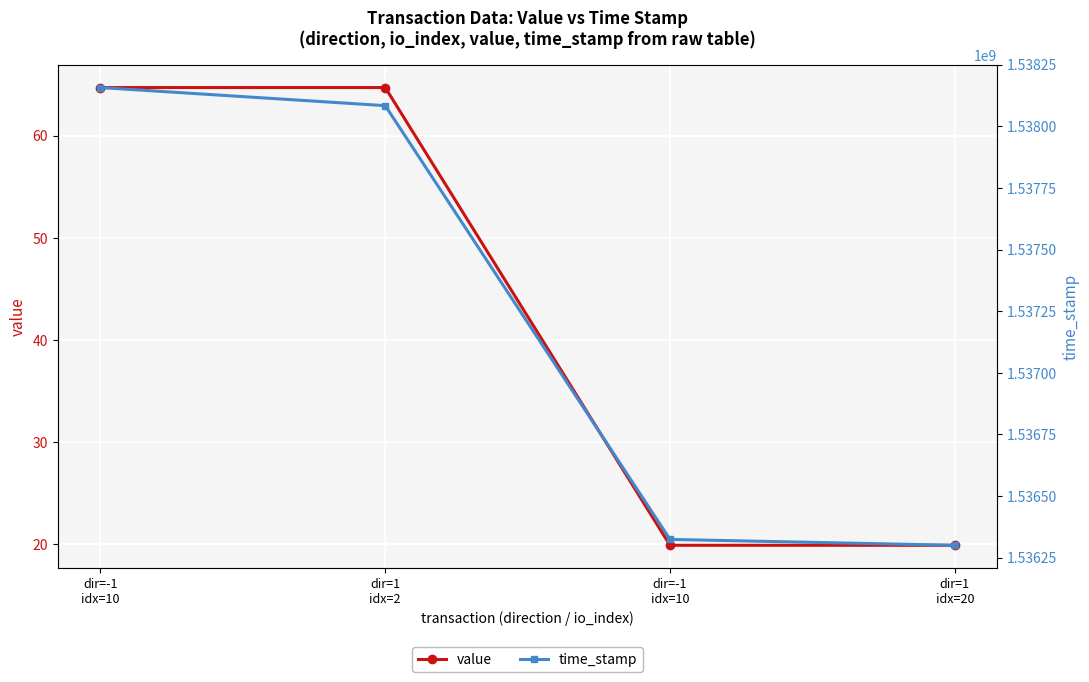

Which series changed the most between dir=-1
idx=10 and dir=1
idx=20?

time_stamp